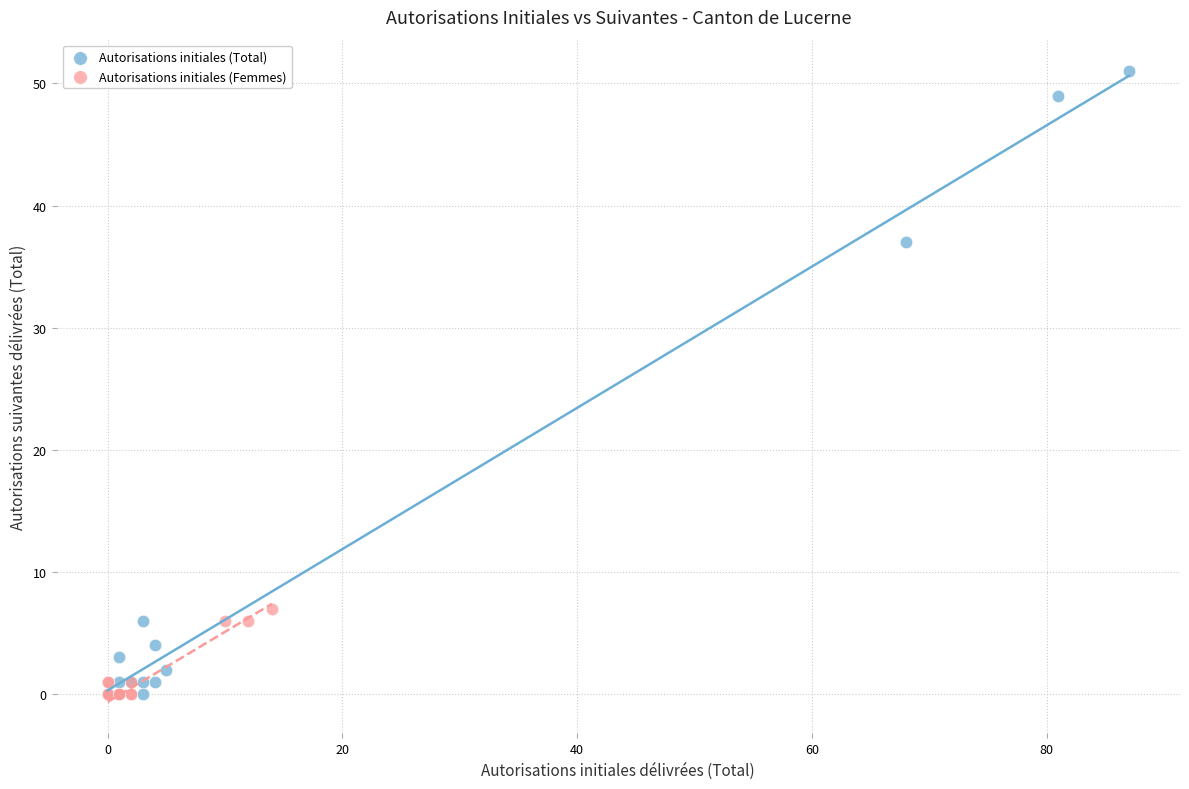

What are all the series names shown in the legend?

Autorisations initiales (Total), Autorisations initiales (Femmes)